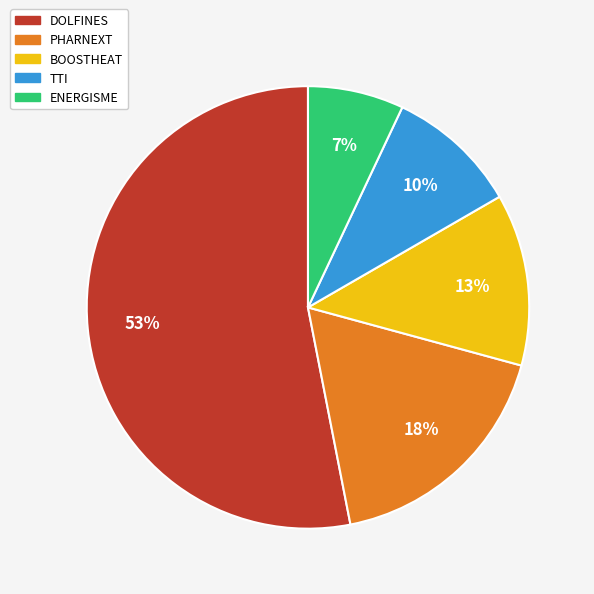

Approximately how many times larger is the value at BOOSTHEAT compared to PHARNEXT?

0.7